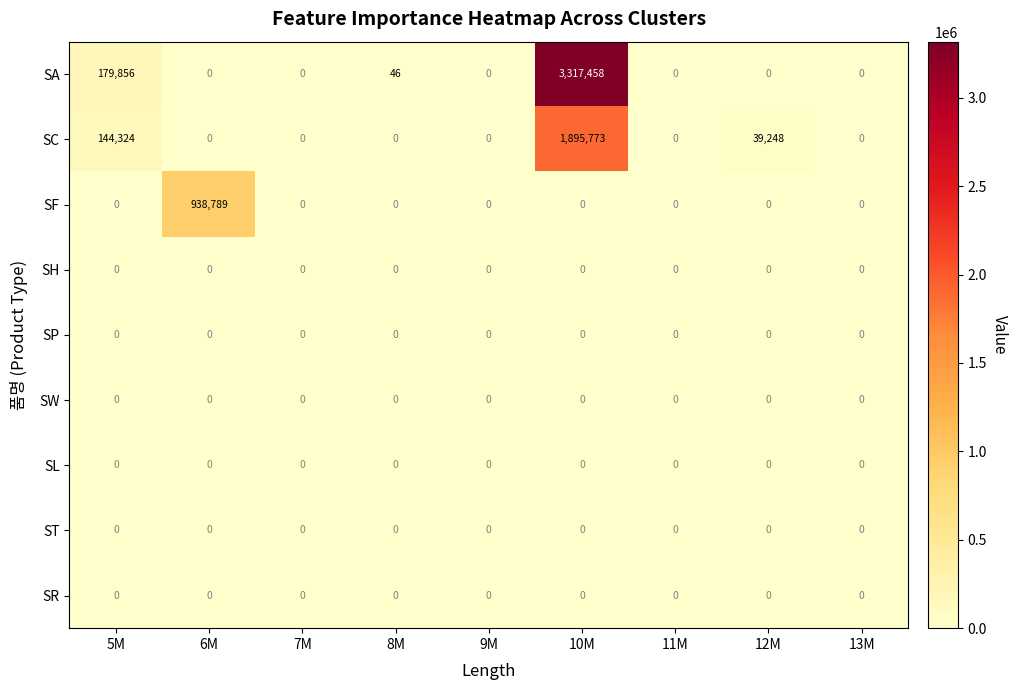

Is it true that SP equals 0 at 13M?

True